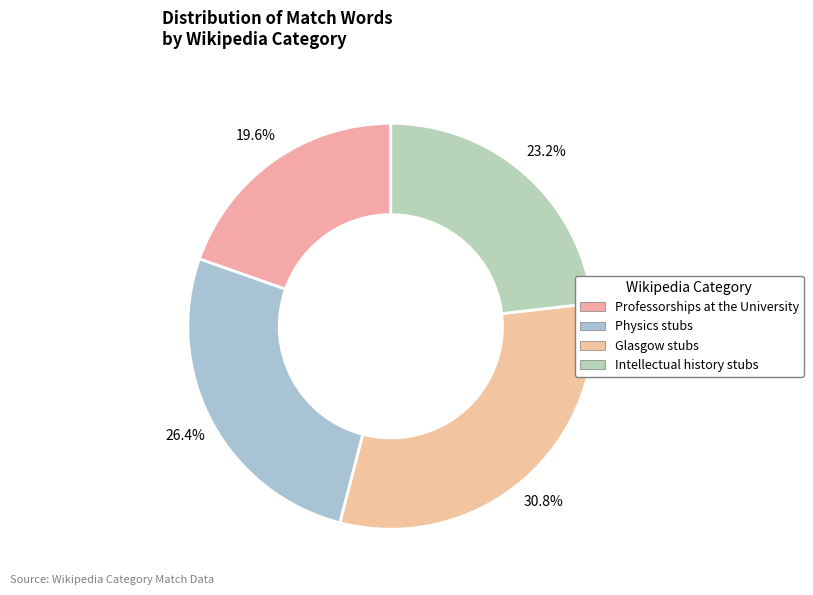

How many segments does this pie chart have?

4